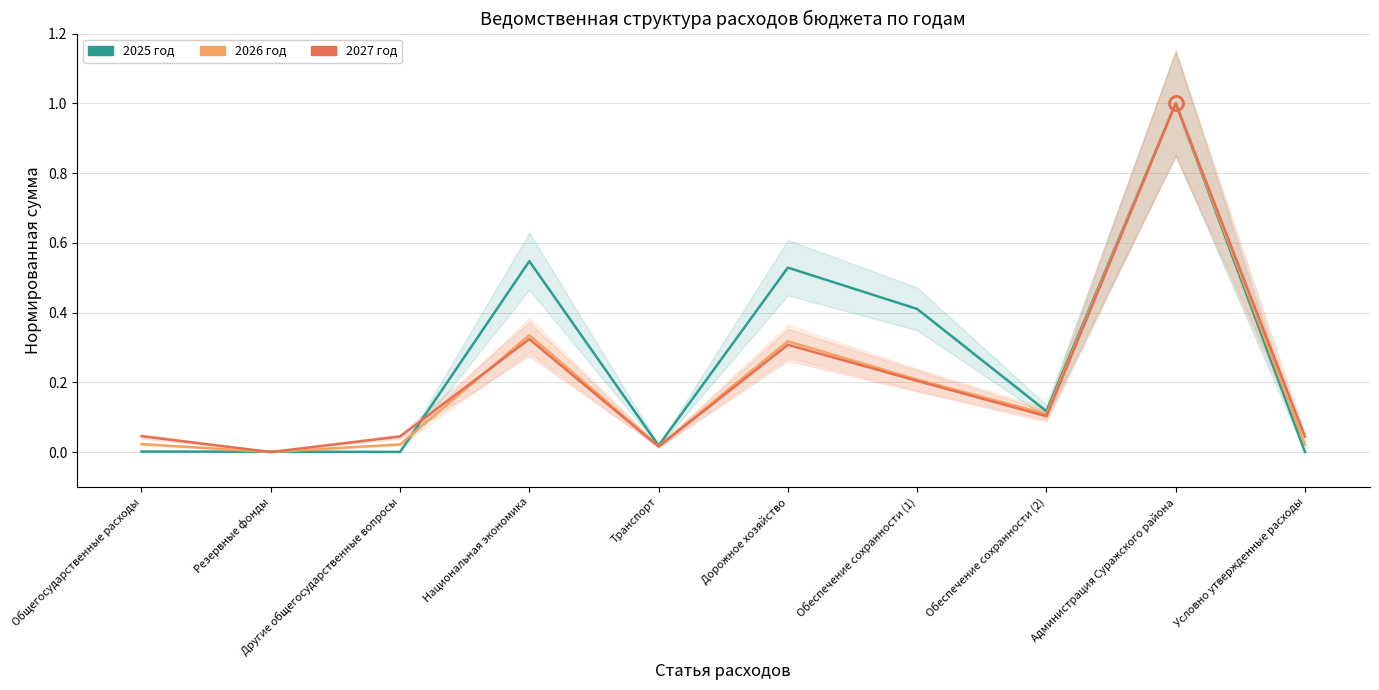

List the labels in order of 2027 год value, largest first.

Администрация Суражского района, Национальная экономика, Дорожное хозяйство, Обеспечение сохранности (1), Обеспечение сохранности (2), Общегосударственные расходы, Другие общегосударственные вопросы, Условно утвержденные расходы, Транспорт, Резервные фонды